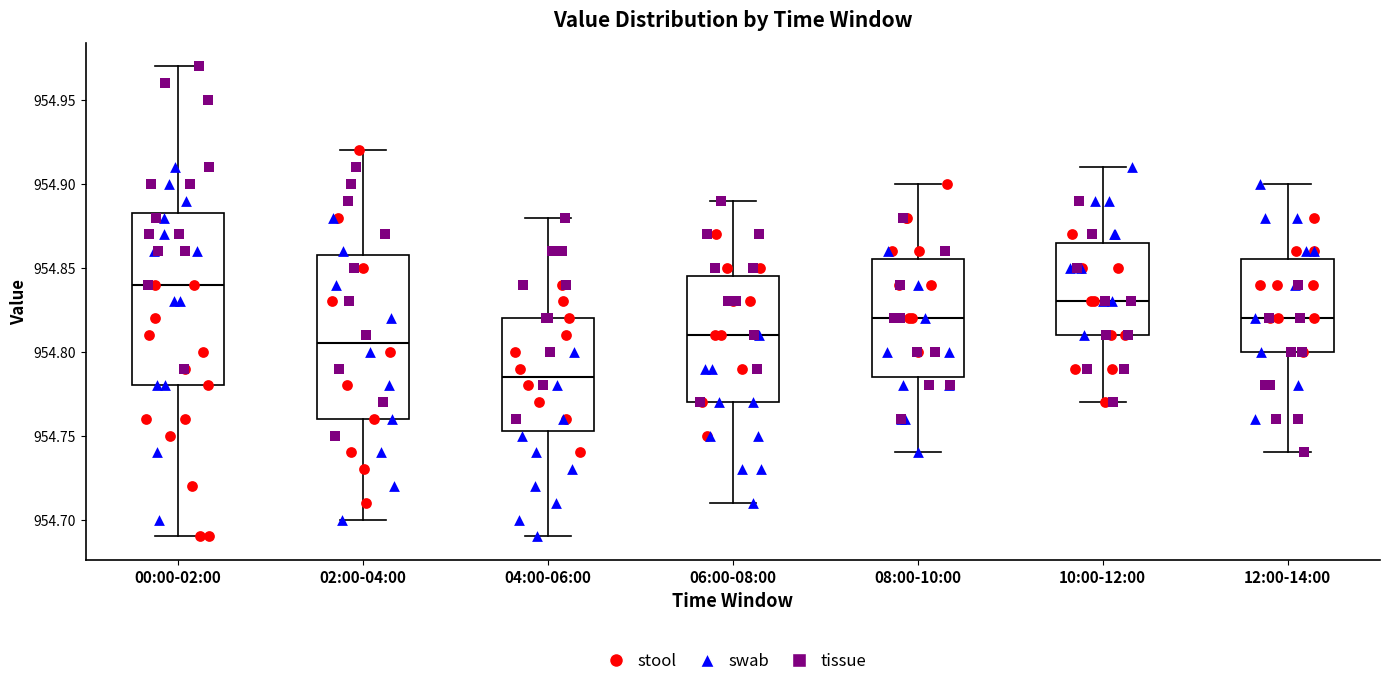

Reading left to right, transcribe this box plot: for each box, give where its median line is, the range the box spans, and where its two whiskers end, as read against the y-axis. The values are not printed on the chart, so give them approximately, as read against the axis.

00:00-02:00: median 954.840, box 954.780 to 954.885, whiskers 954.690 to 954.970
02:00-04:00: median 954.805, box 954.760 to 954.860, whiskers 954.700 to 954.920
04:00-06:00: median 954.785, box 954.755 to 954.820, whiskers 954.690 to 954.880
06:00-08:00: median 954.810, box 954.770 to 954.845, whiskers 954.710 to 954.890
08:00-10:00: median 954.820, box 954.785 to 954.855, whiskers 954.740 to 954.900
10:00-12:00: median 954.830, box 954.810 to 954.865, whiskers 954.770 to 954.910
12:00-14:00: median 954.820, box 954.800 to 954.855, whiskers 954.740 to 954.900